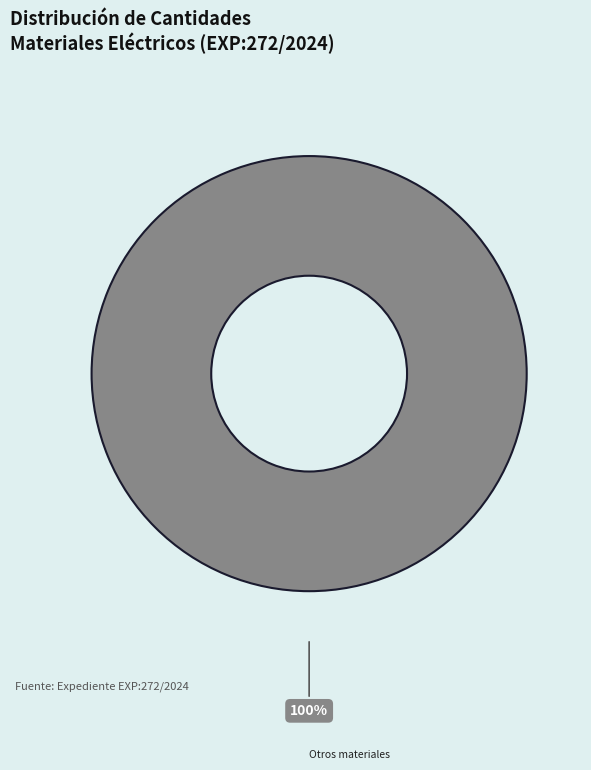

Is there any slice that represents more than half of the pie?

Yes